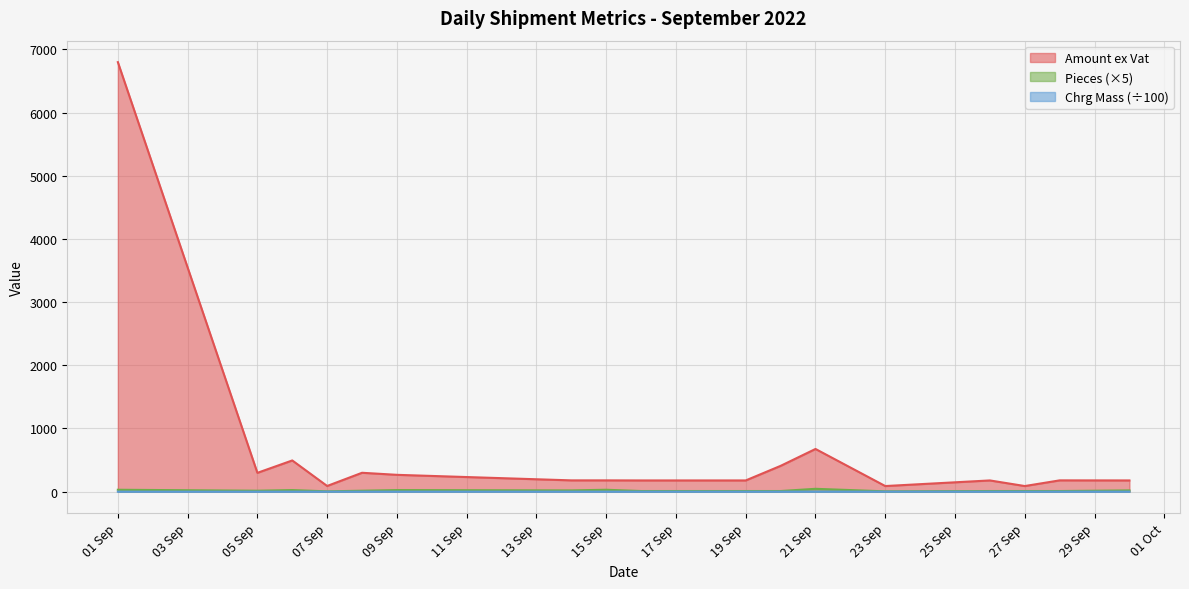

True or false: Amount ex Vat has a value of 127.9 at 2022-09-21.

False